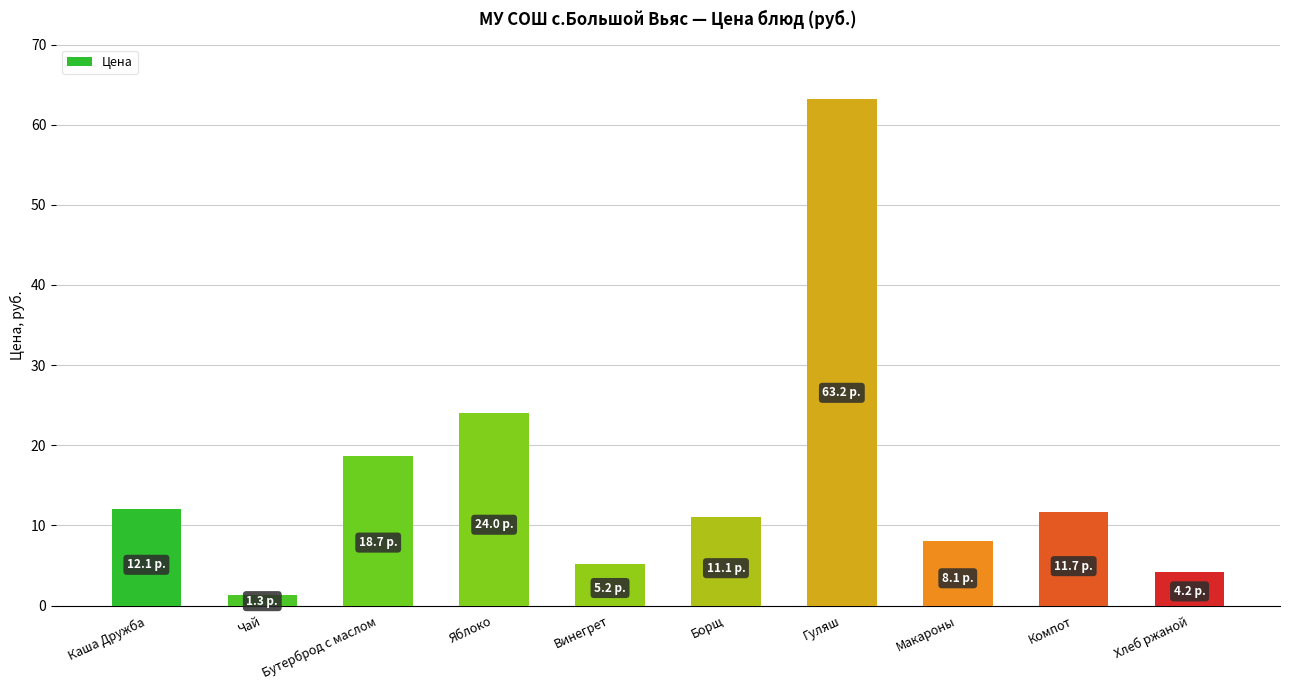

Reading left to right, what are all the values shown in this chart?

12.1	1.3	18.7	24.0	5.2	11.1	63.2	8.1	11.7	4.2